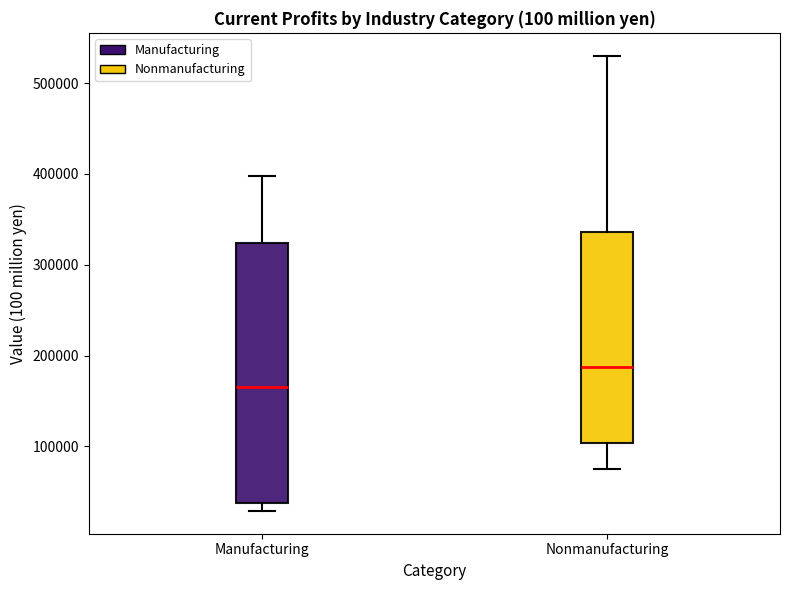

Reading left to right, transcribe this box plot: for each box, give where its median line is, the range the box spans, and where its two whiskers end, as read against the y-axis. The values are not printed on the chart, so give them approximately, as read against the axis.

Manufacturing: median 170000, box 40000 to 320000, whiskers 30000 to 400000
Nonmanufacturing: median 190000, box 100000 to 340000, whiskers 70000 to 530000